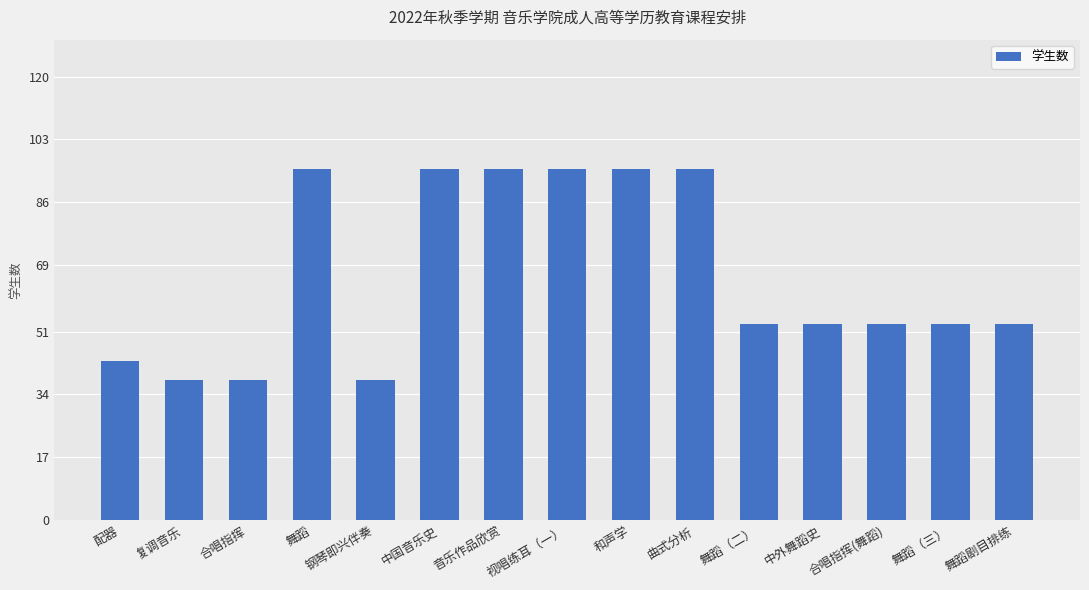

What is the value of the 6th bar from the left?

95